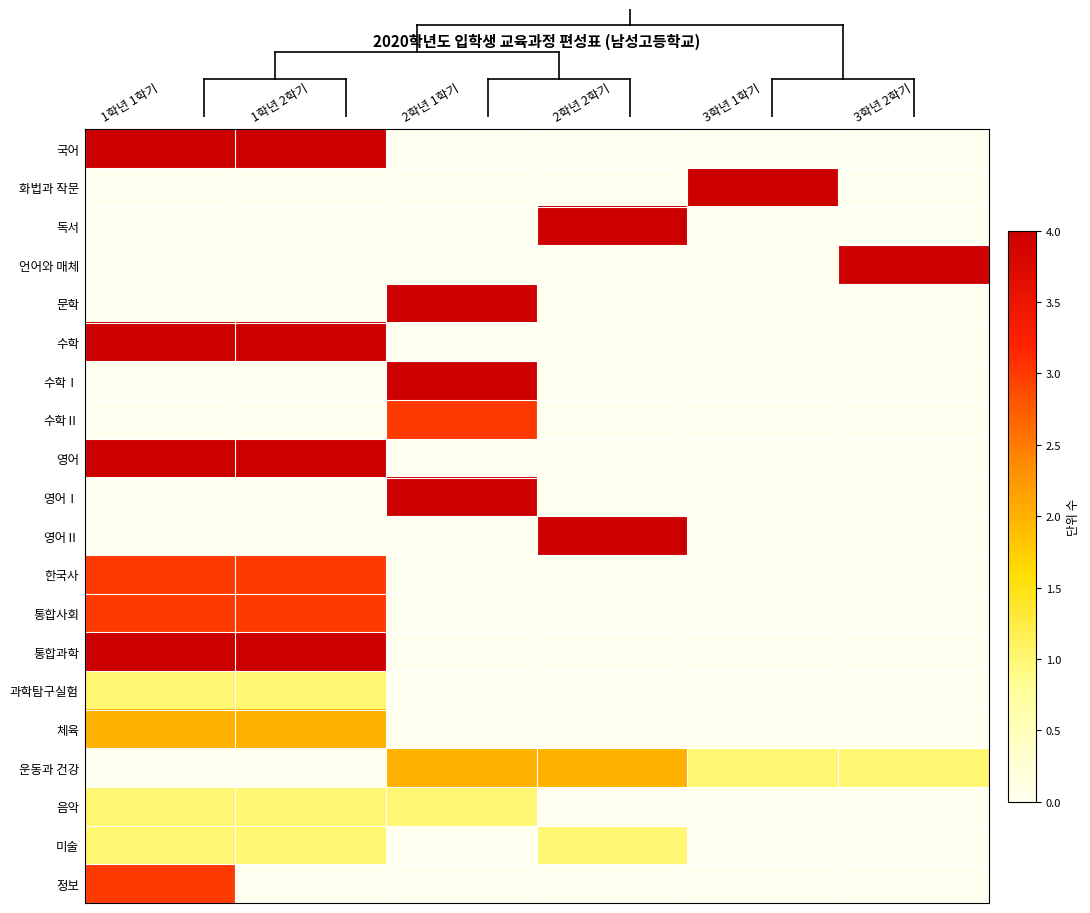

What is the difference between the highest and lowest values at 3학년 1학기?

4